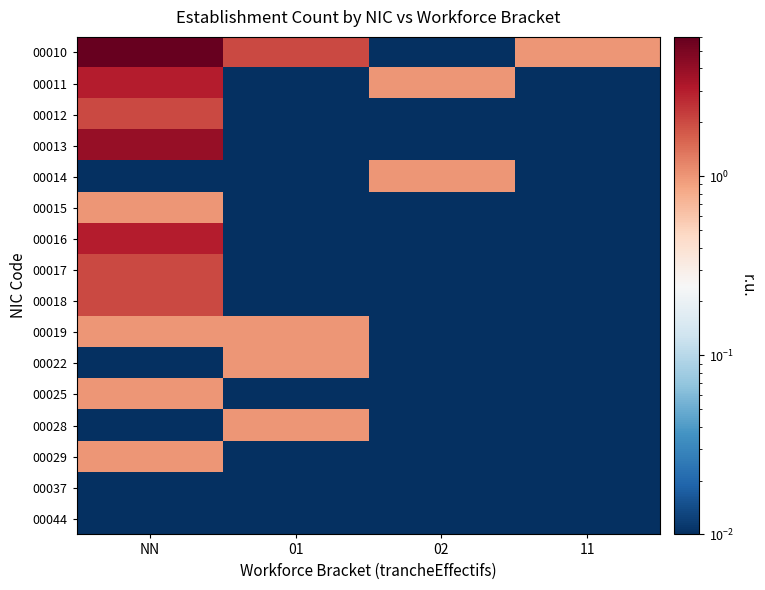

Which series has the largest range (max minus min)?

00010